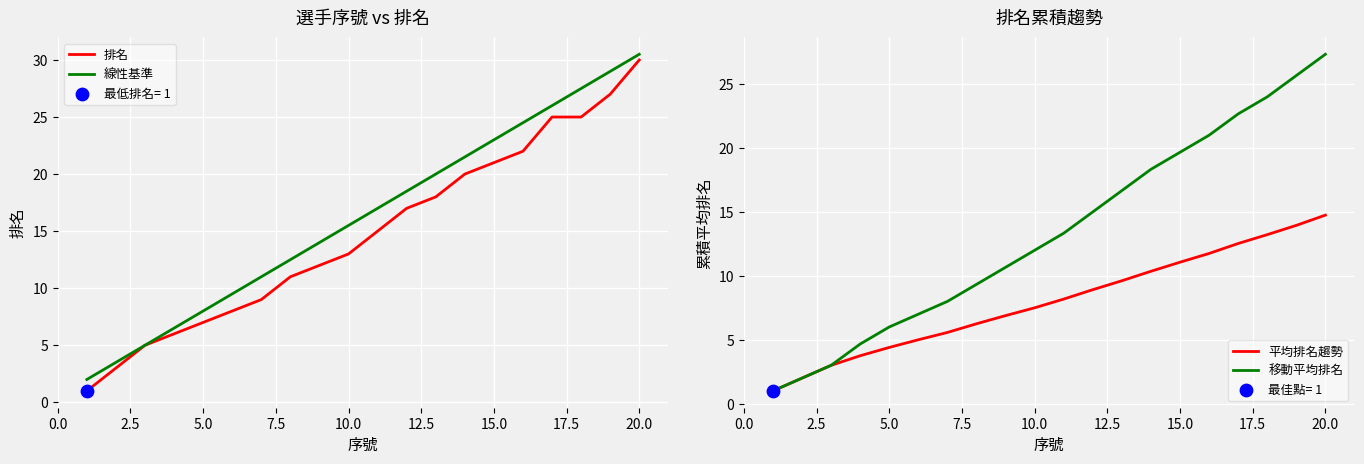

What are all the series names shown in the legend?

排名, 線性基準, 平均排名趨勢, 移動平均排名